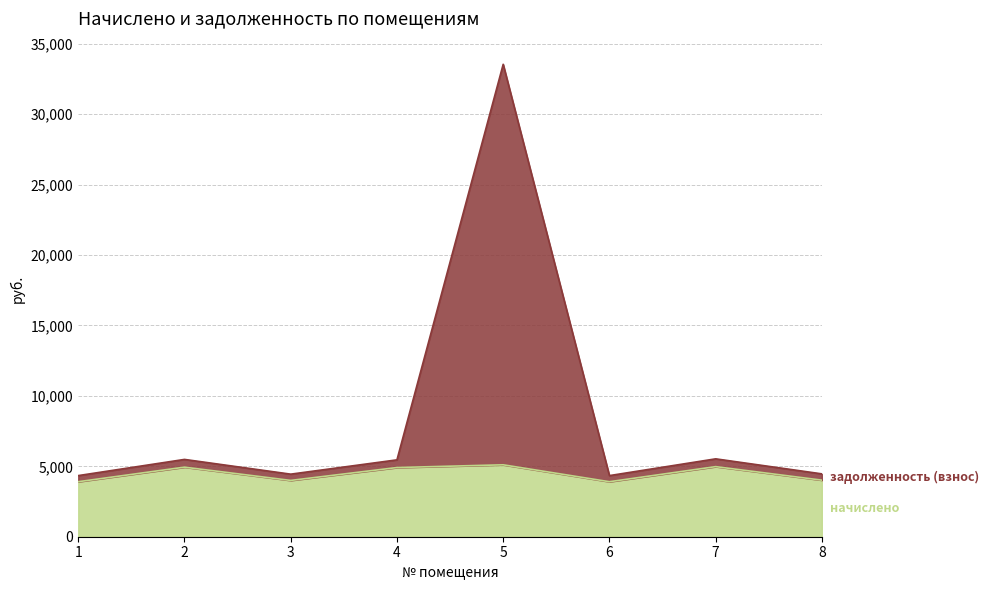

Reading right to left, extract all data points from this chart.

начислено: 4016.8	4977.1	3906.0	5106.4	4912.5	3998.3	4940.2	3906.0
задолженность (взнос): 4463.1	5530.1	4340.0	33546.3	5458.3	4442.6	5489.1	4340.0